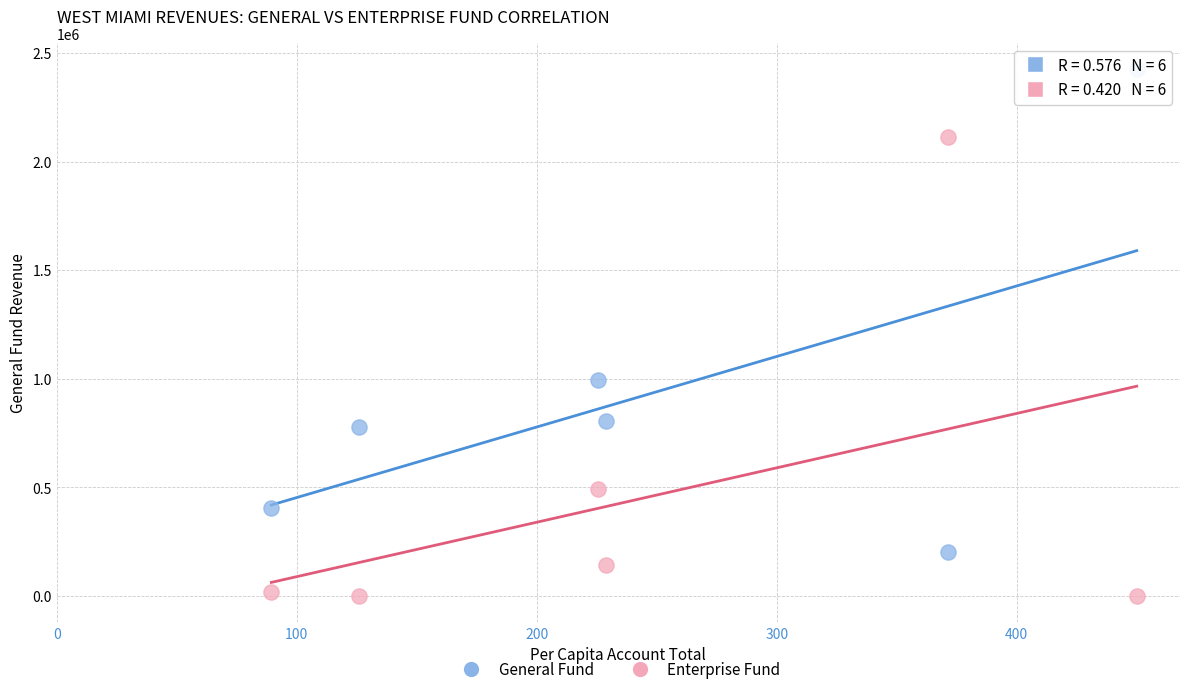

Across all data points, what is the average Y value?

697892